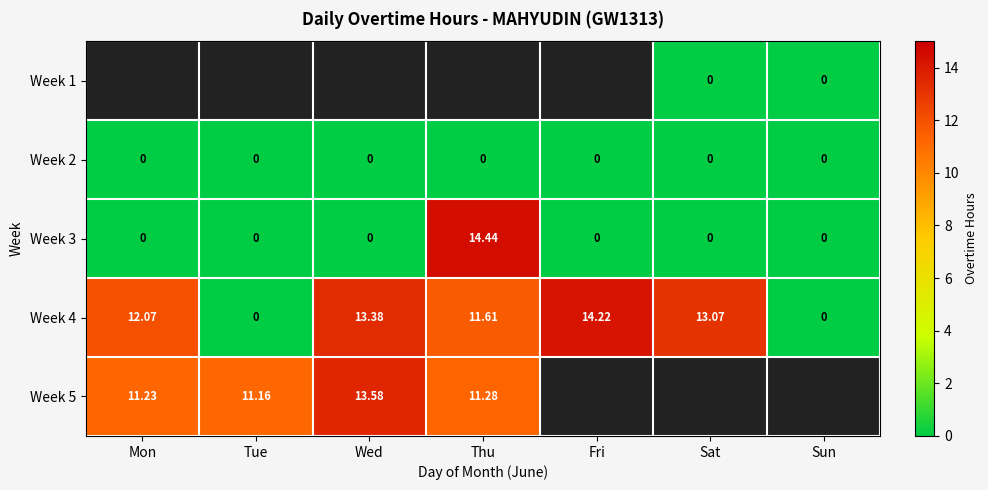

Which category has the highest value in the Week 3 series?

Thu